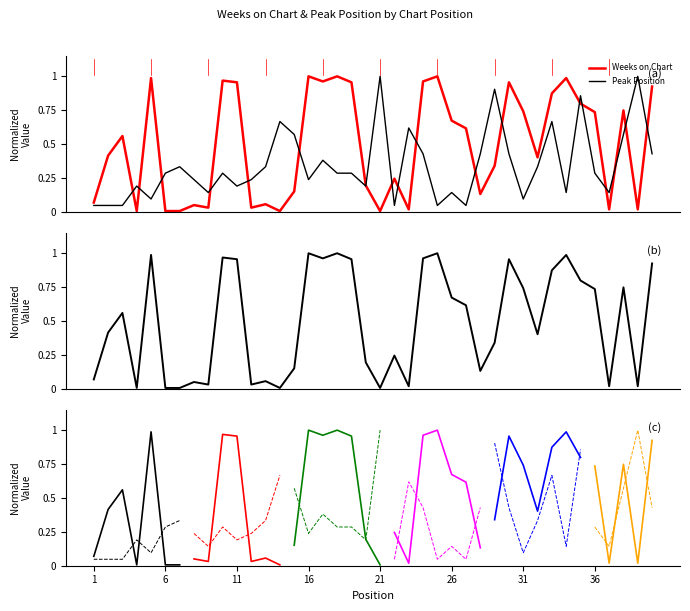

What are all the series names shown in the legend?

Weeks on Chart, Peak Position